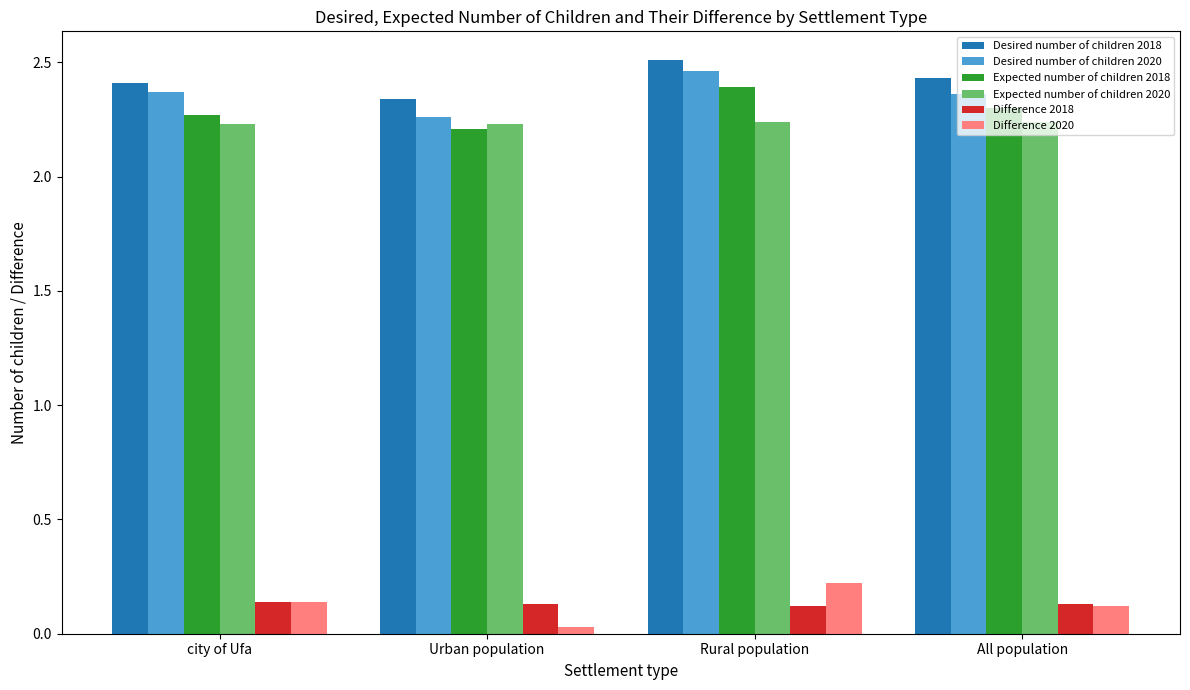

At which label is Desired number of children 2020 closest to 2?

Urban population